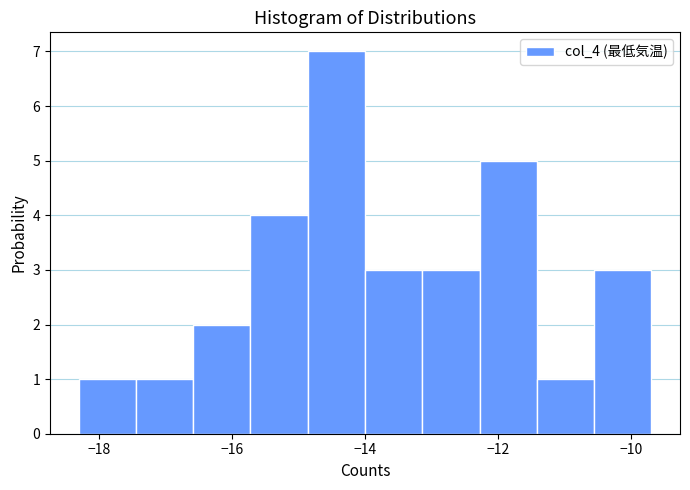

What is the height of the bar covering -16.58 to -15.72 on the x-axis? Neither the bar edges nor the heights are printed on the chart, so give them approximately, as read against the axes.

2